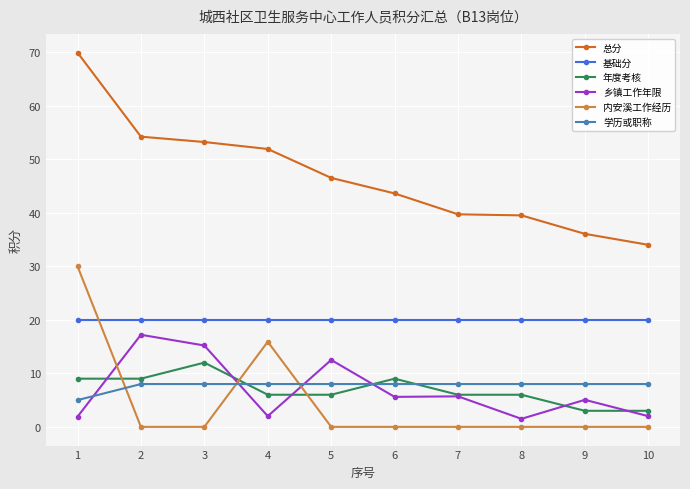

What is the value of the 内安溪工作经历 point at the 1st from the left?

30.0